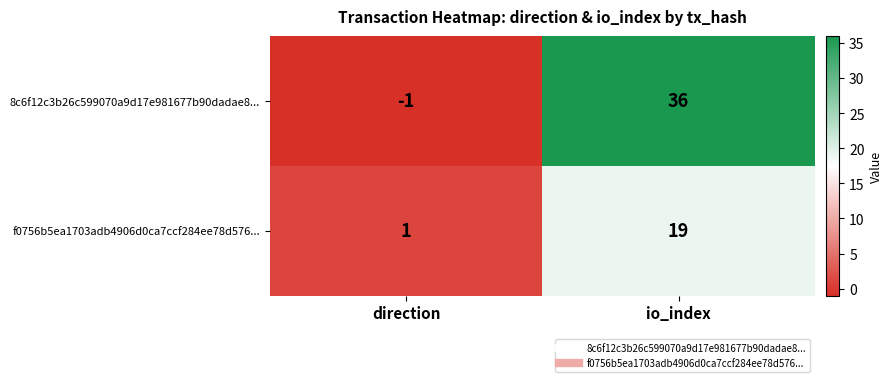

Which series has the largest range (max minus min)?

8c6f12c3b26c599070a9d17e981677b90dadae8...